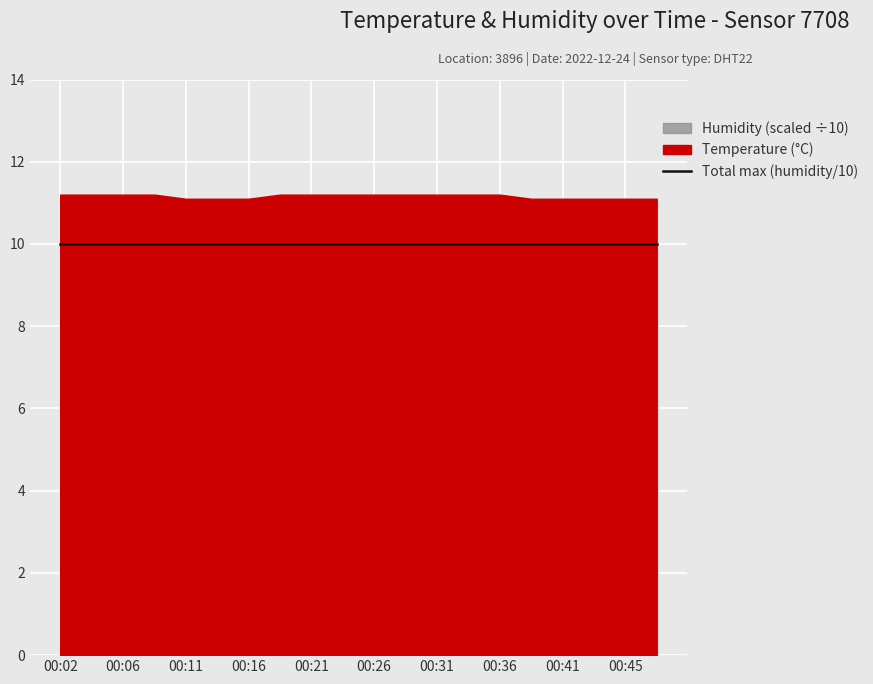

Is it true that temperature equals 11.2 at 00:02?

True